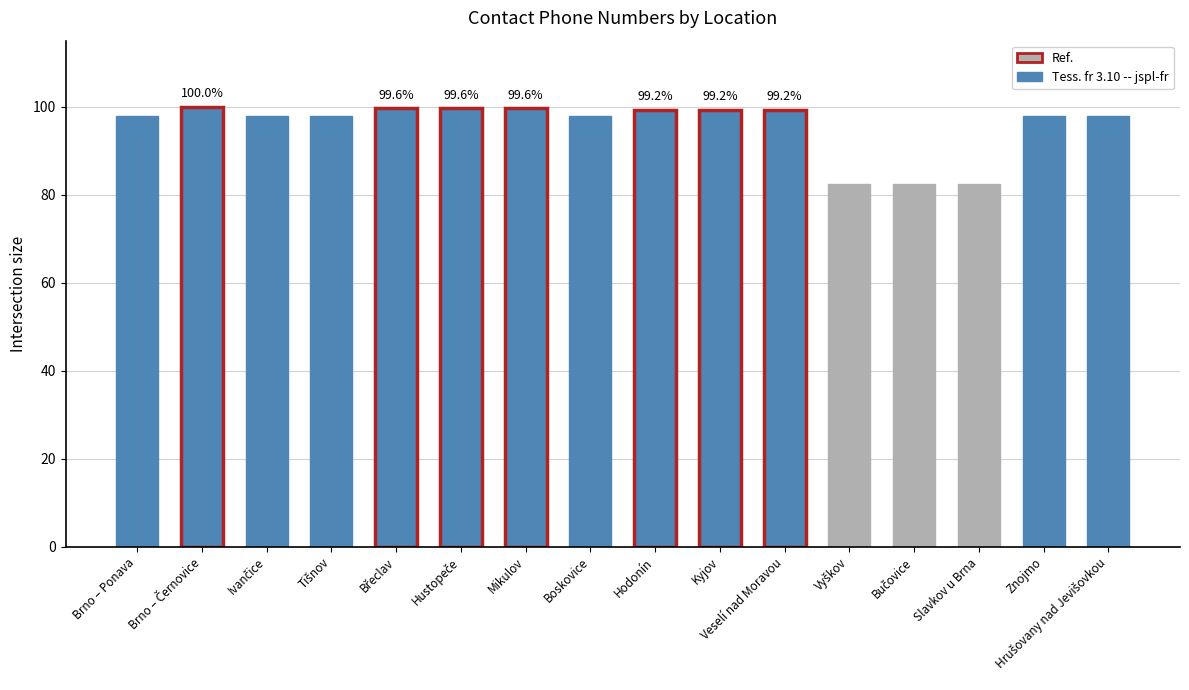

The value at Hodonín is 99.2. True or false?

True